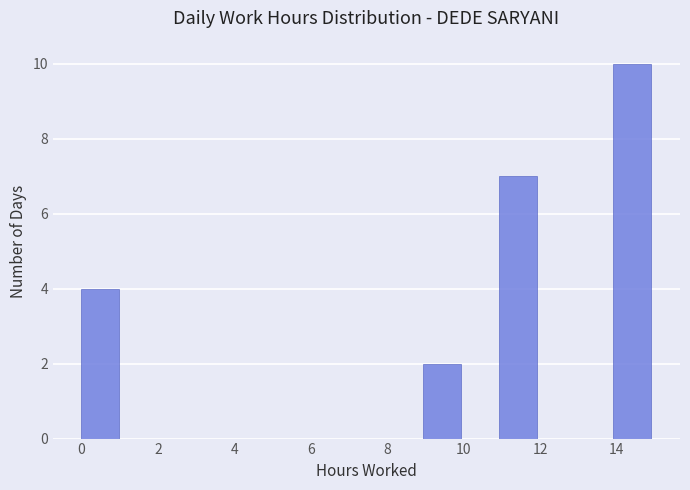

Over which range of the x-axis is the bar tallest?

14 to 15